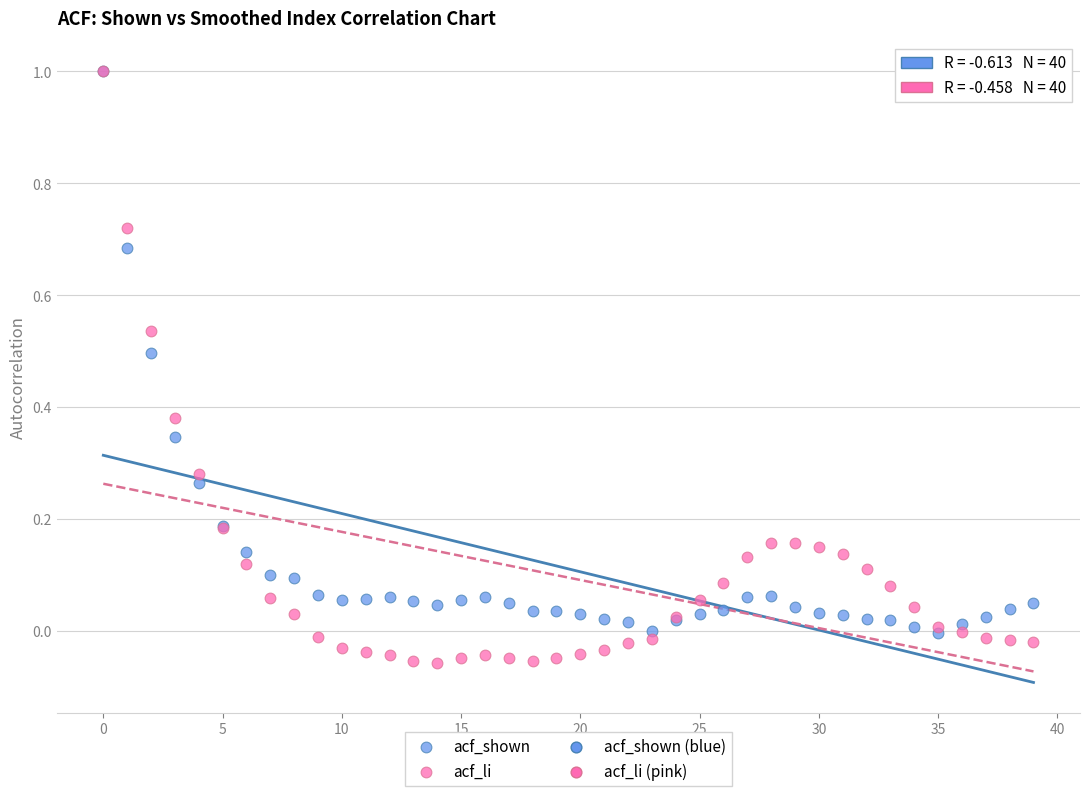

Which series has the largest Y range (max minus min)?

acf_li